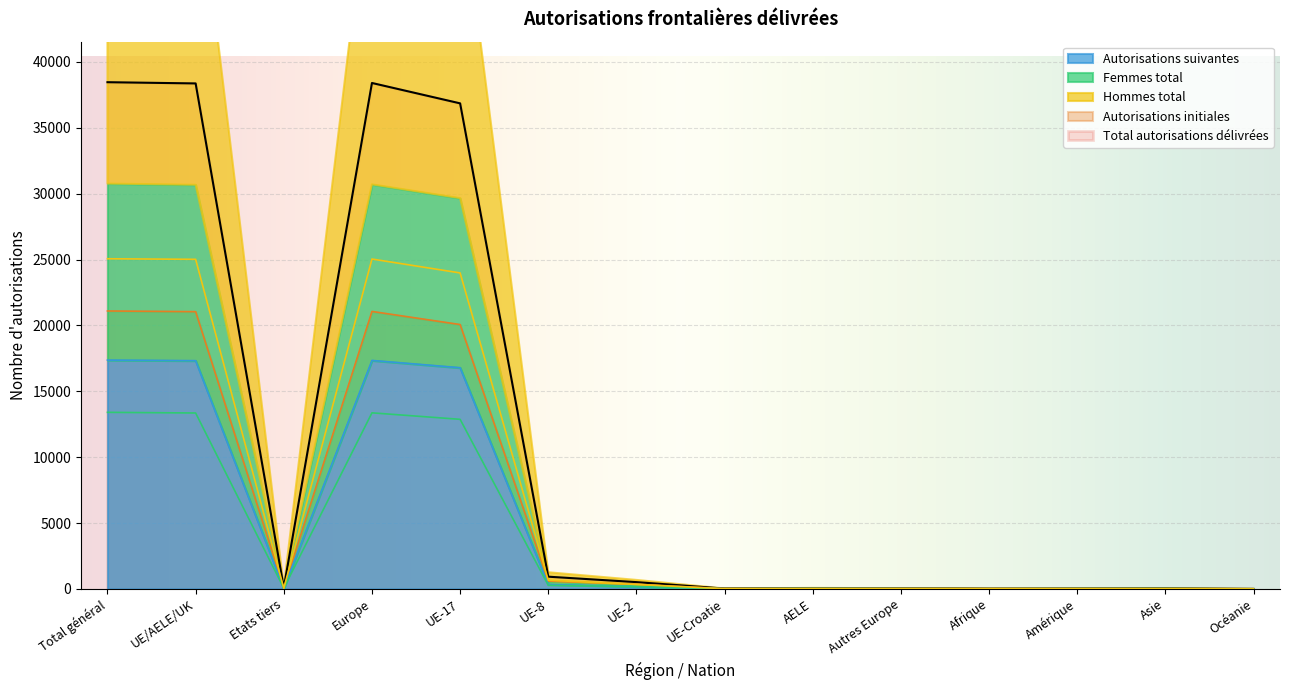

In Autorisations initiales, how many points are higher than both neighbors (excluding endpoints)?

3